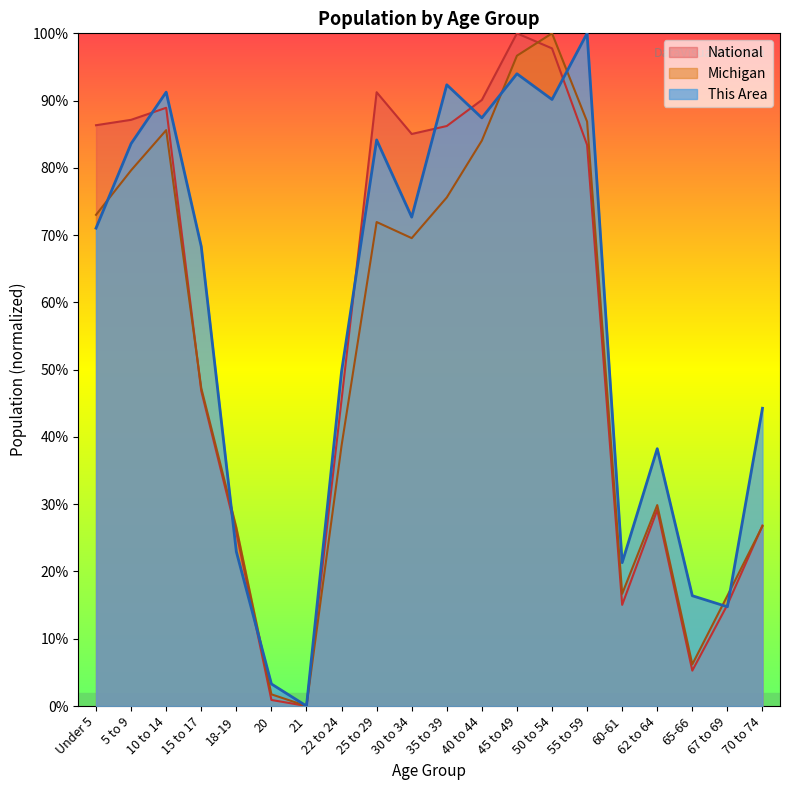

Which has a higher value, 55 to 59 or 62 to 64?

55 to 59